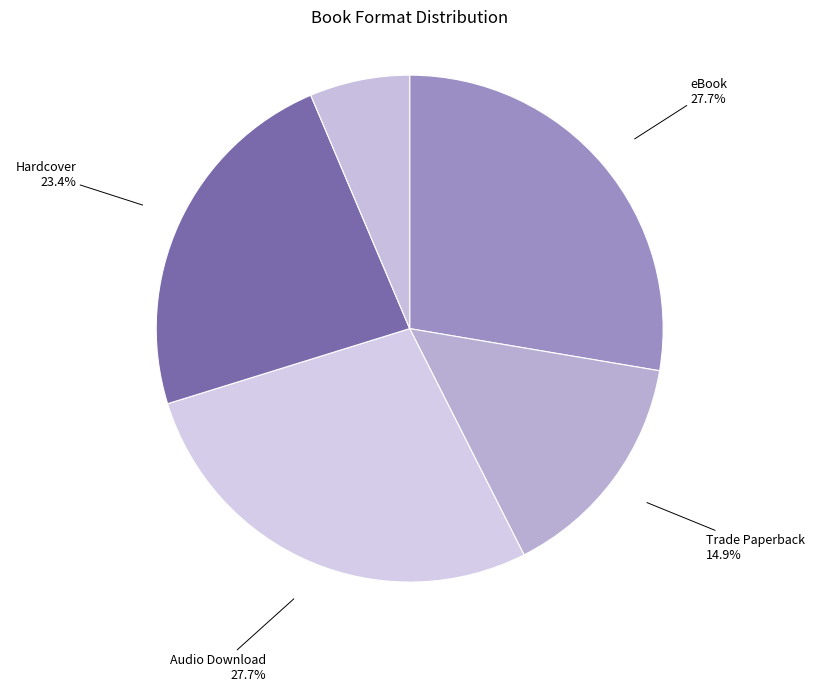

Which has a higher value, Audio Download or Hardcover?

Audio Download